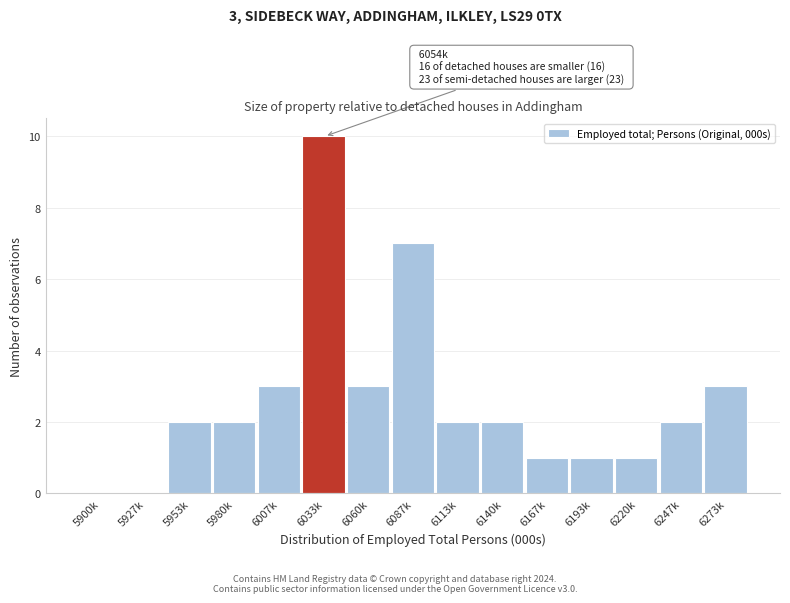

Reading left to right, transcribe all the data shown in this chart.

5900k=0	5927k=0	5953k=2	5980k=2	6007k=3	6033k=10	6060k=3	6087k=7	6113k=2	6140k=2	6167k=1	6193k=1	6220k=1	6247k=2	6273k=3